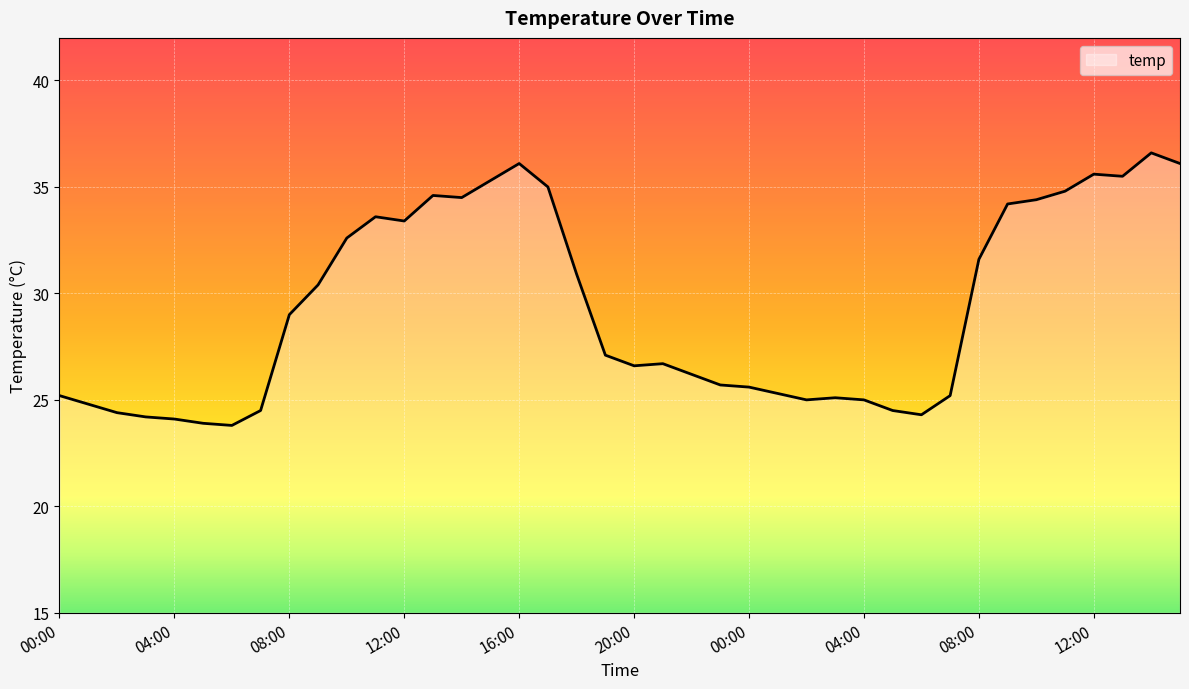

What is the greatest value displayed?

36.6